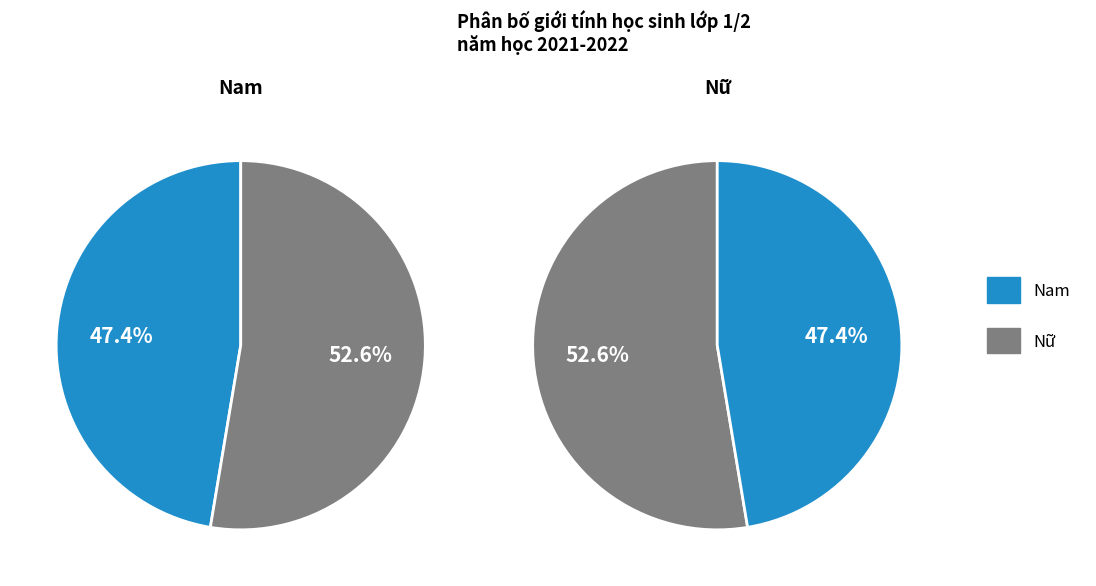

Is it true that Nam is 41% of the pie?

False